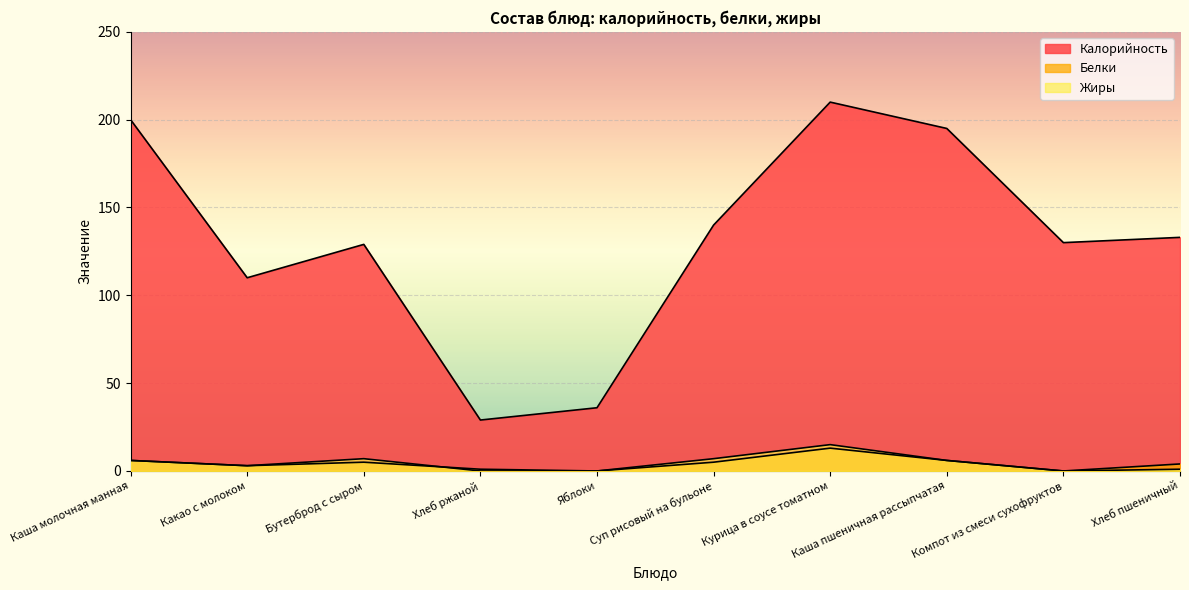

True or false: Калорийность and Жиры cross at least once.

False